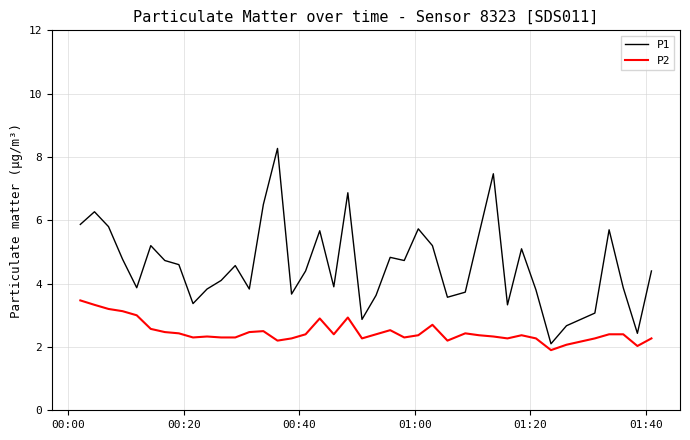

Rank the series by their average value, from highest to lowest.

P1, P2